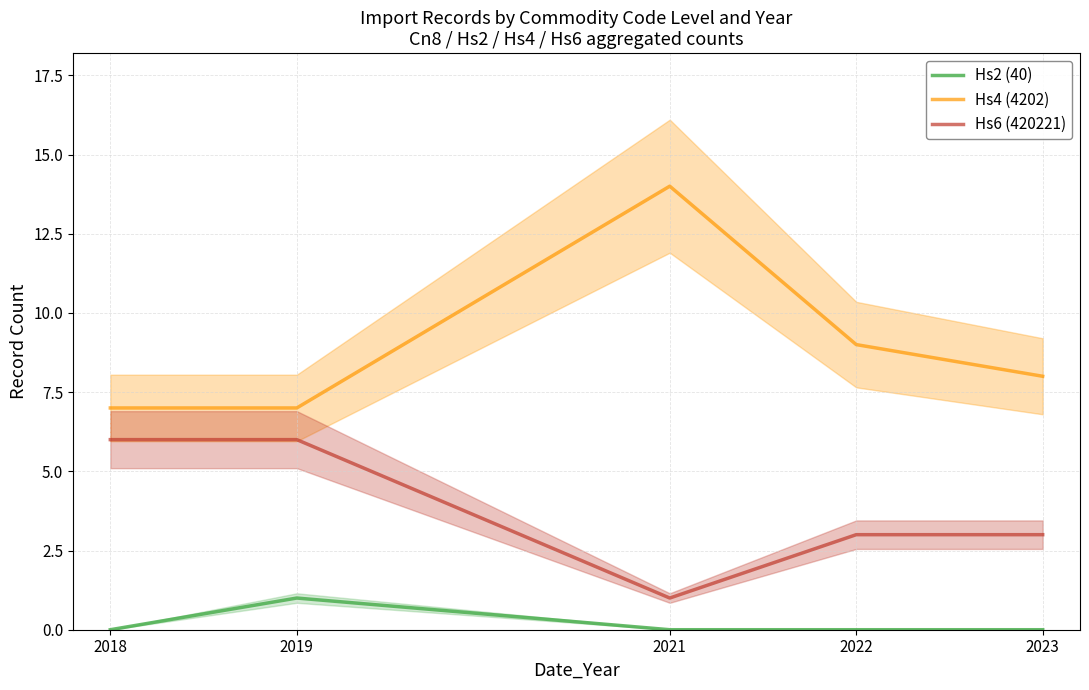

List the labels in order of Hs6 (420221) value, smallest first.

2021, 2022, 2023, 2018, 2019